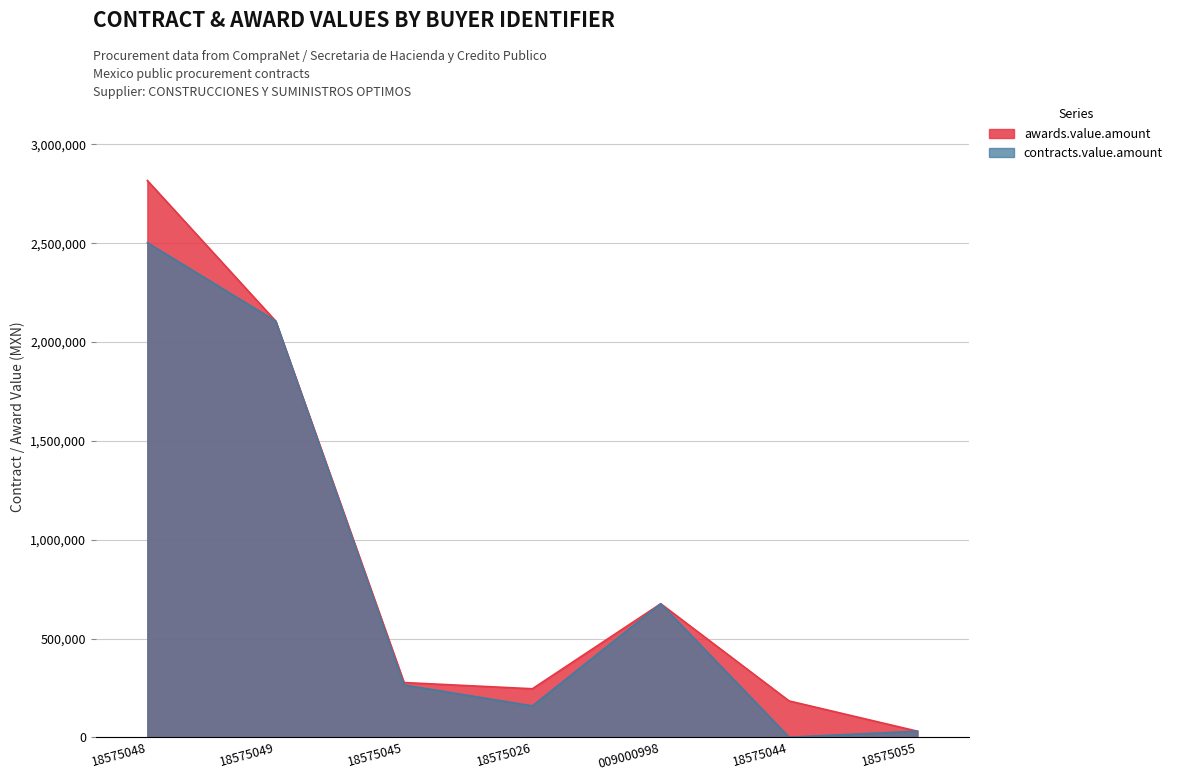

Where is awards.value.amount nearest to the value 1424202?

18575049